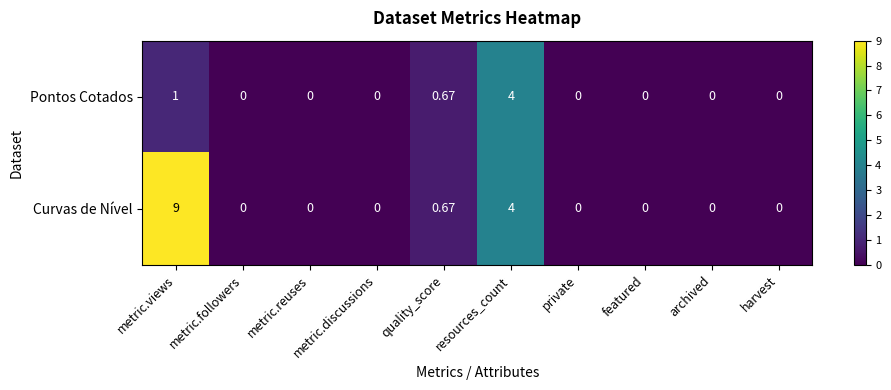

At which label is Curvas de Nível closest to 4?

resources_count